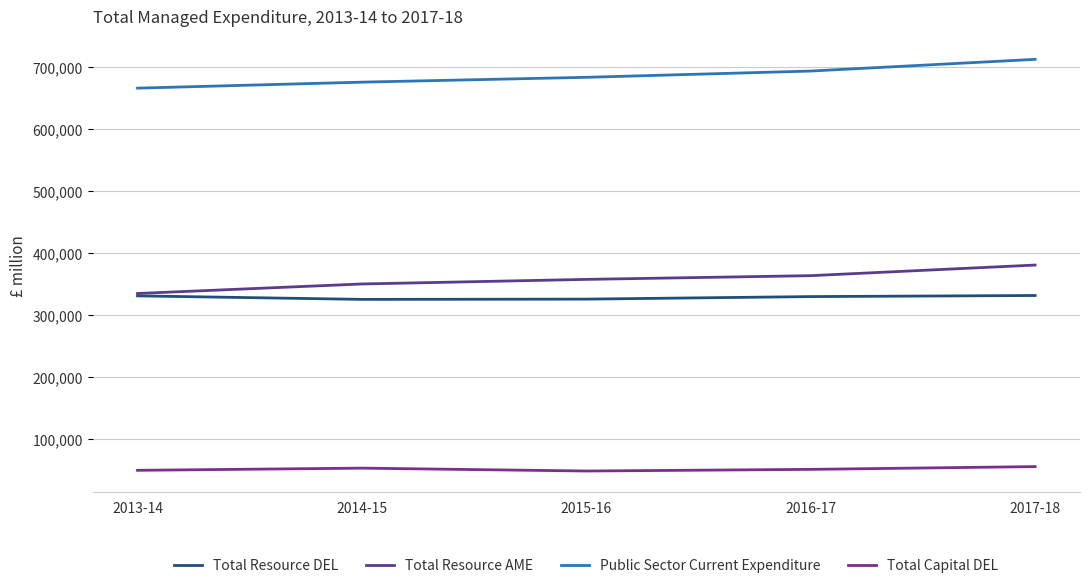

Which series has the widest spread of values?

Public Sector Current Expenditure